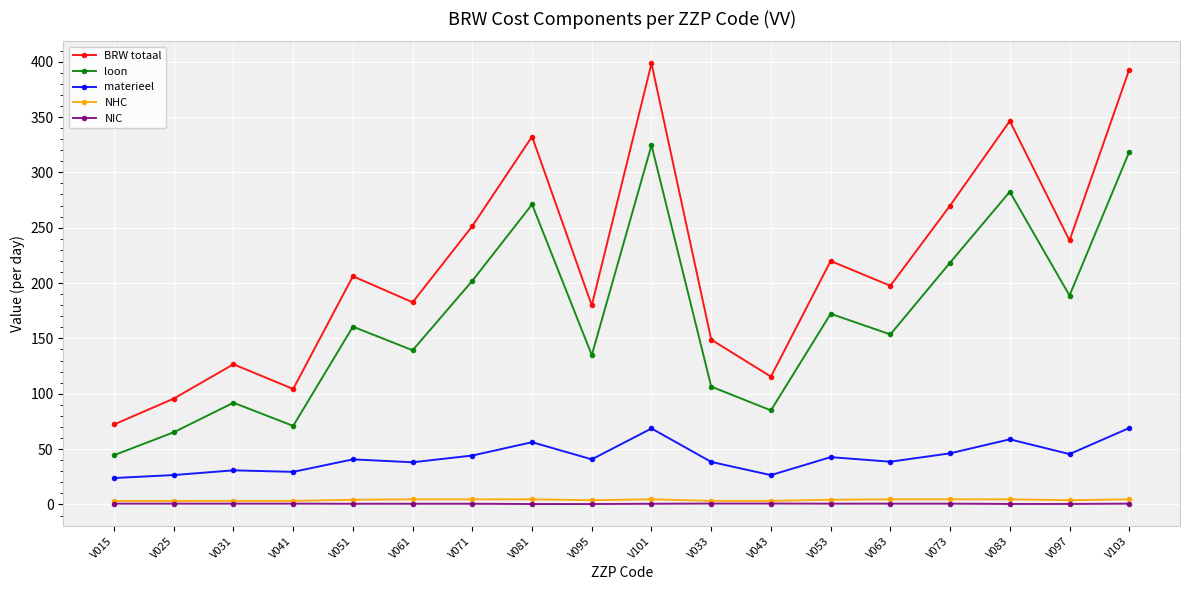

How many lines are shown in the chart?

5